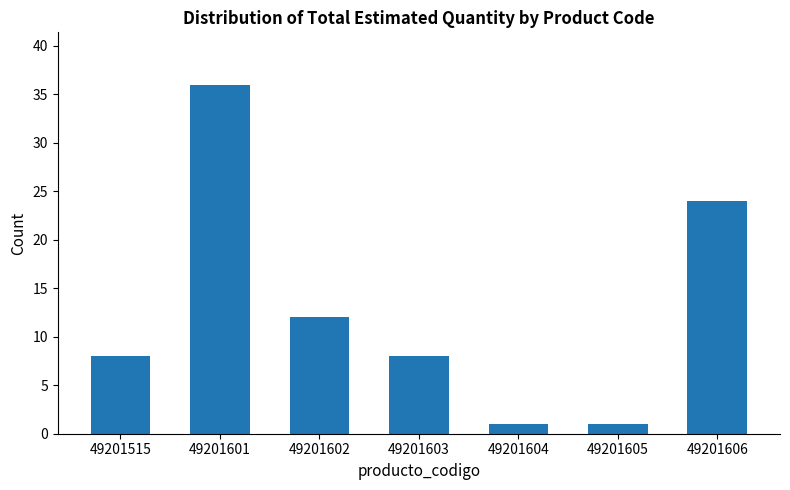

What is the change in value from 49201605 to 49201606?

+23